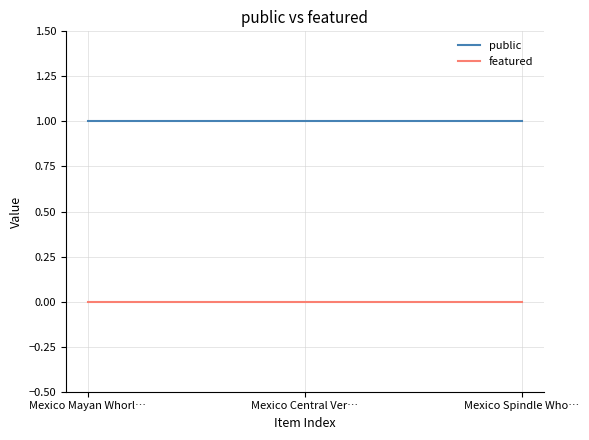

How many categories are shown in the chart?

3